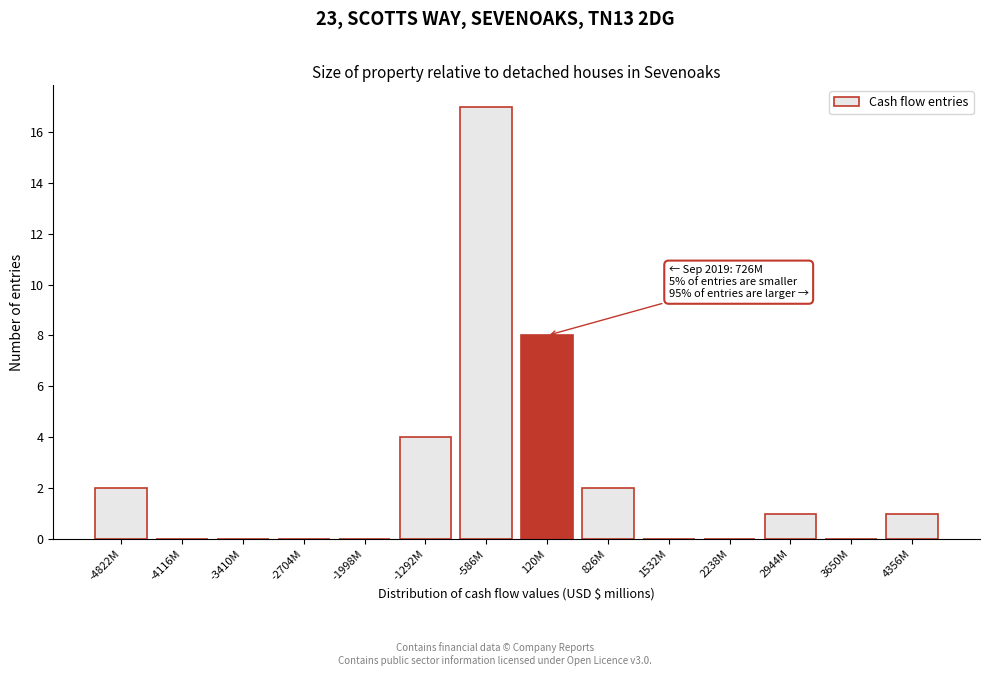

Reading left to right, list all the values displayed in this chart.

-4822M=2	-4116M=0	-3410M=0	-2704M=0	-1998M=0	-1292M=4	-586M=17	120M=8	826M=2	1532M=0	2238M=0	2944M=1	3650M=0	4356M=1